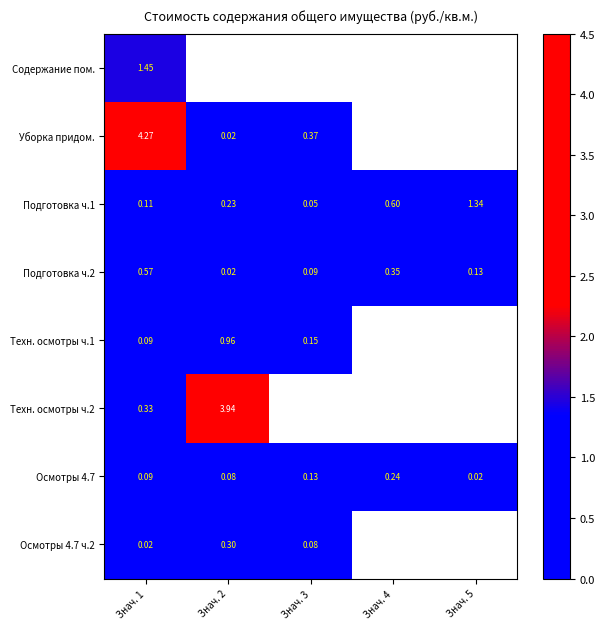

What is the difference between the Подготовка ч.1 values at Знач. 3 and Знач. 5?

1.3